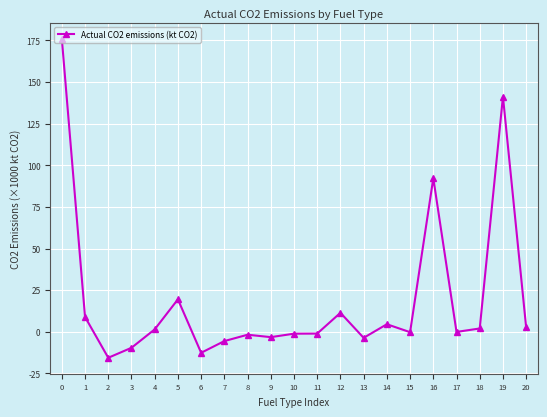

How many distinct data groups are displayed?

1